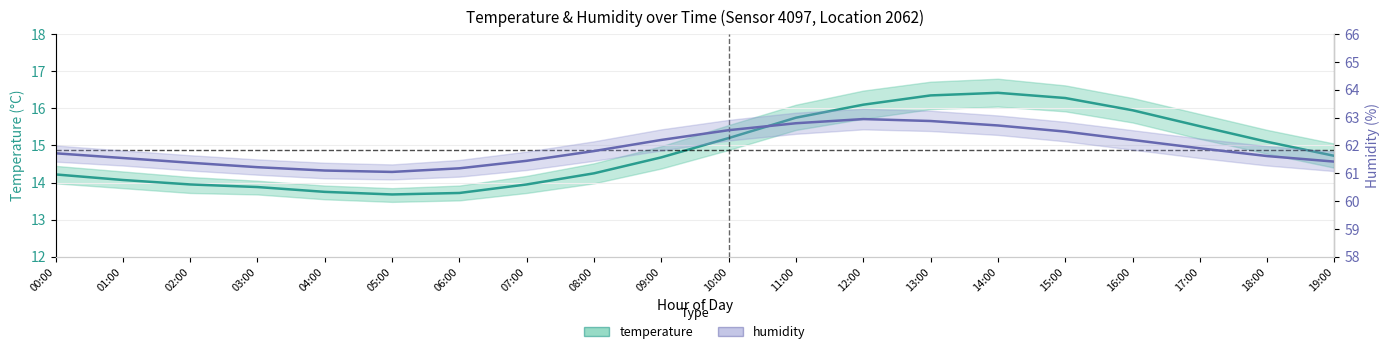

Which series has the largest total across all categories?

humidity